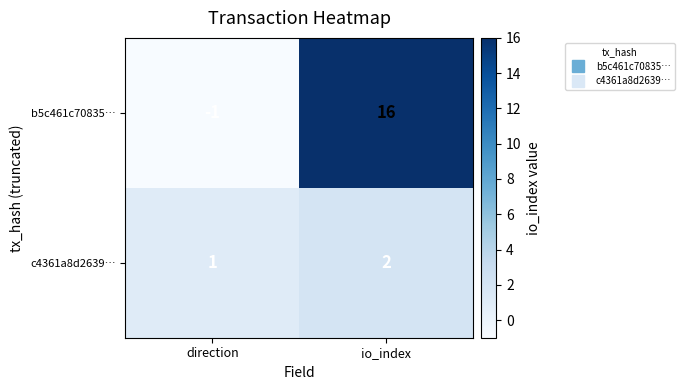

What is the sum of the b5c461c70835… values at direction and io_index?

15